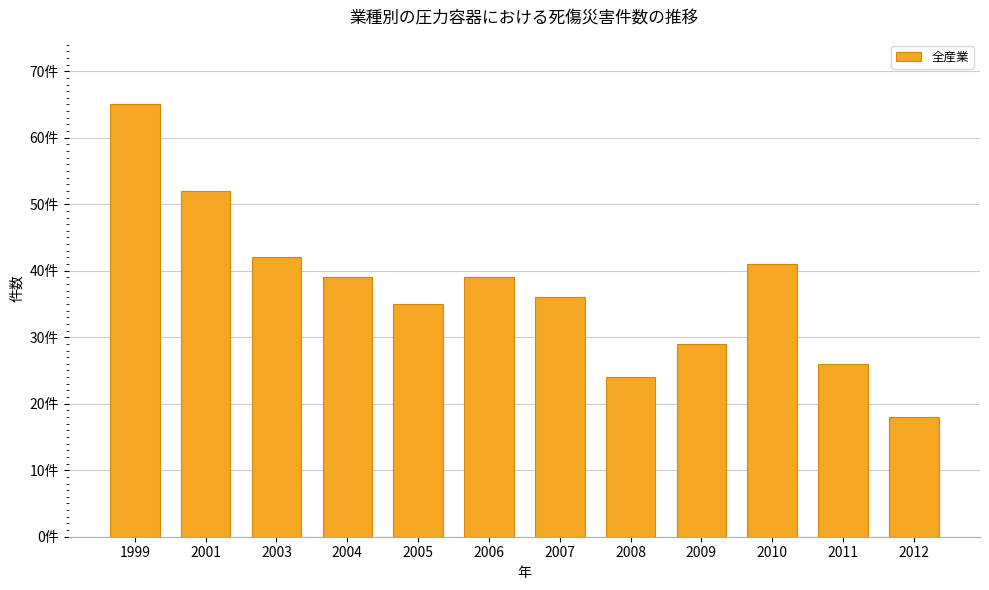

Are the bars horizontal?

No